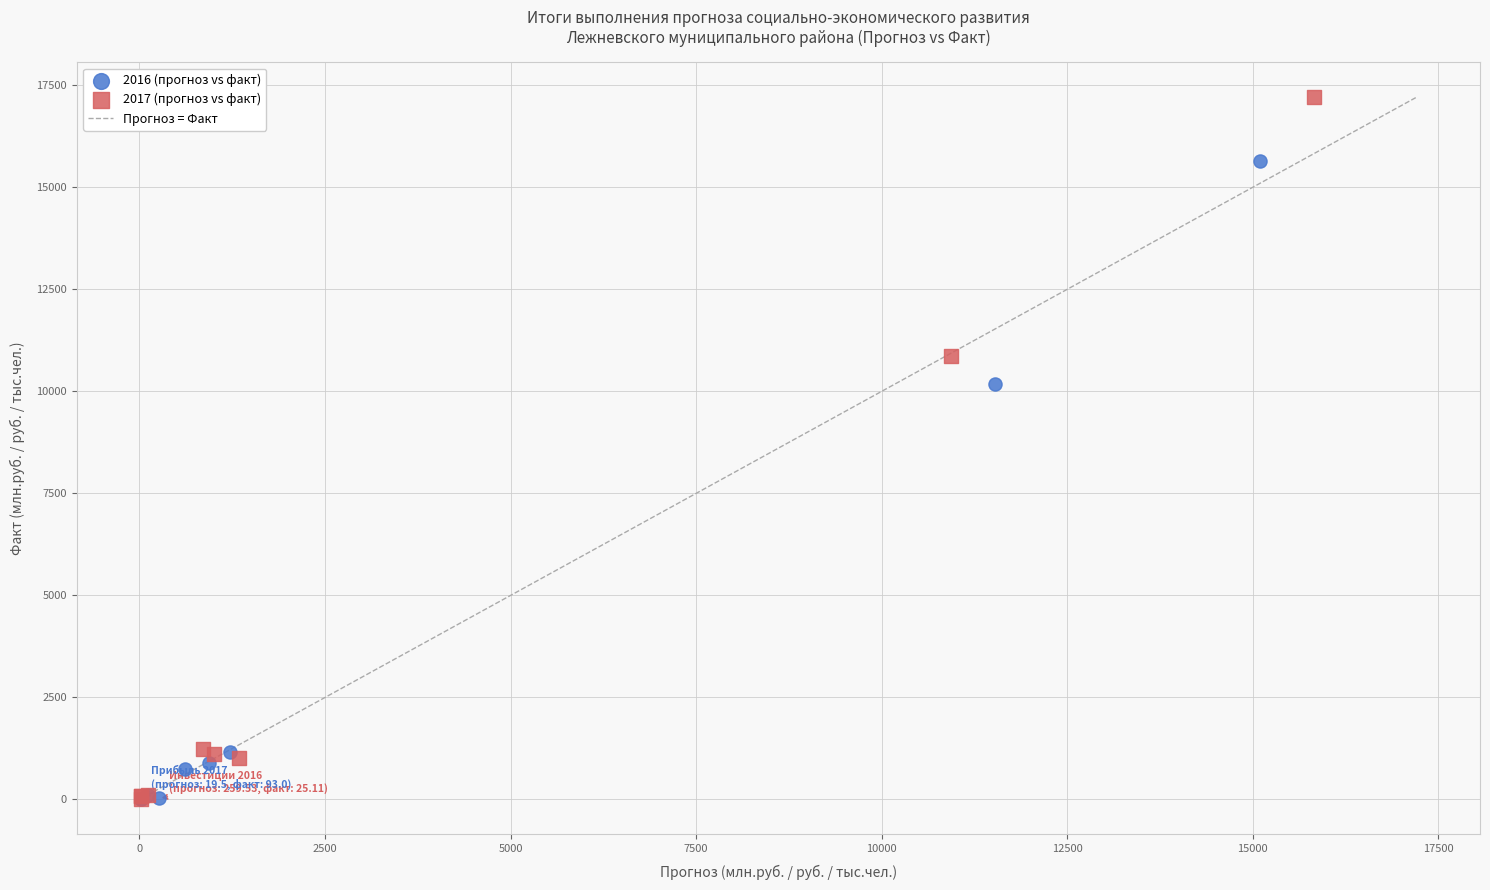

Which series contains the highest Y value?

2017 (прогноз vs факт)